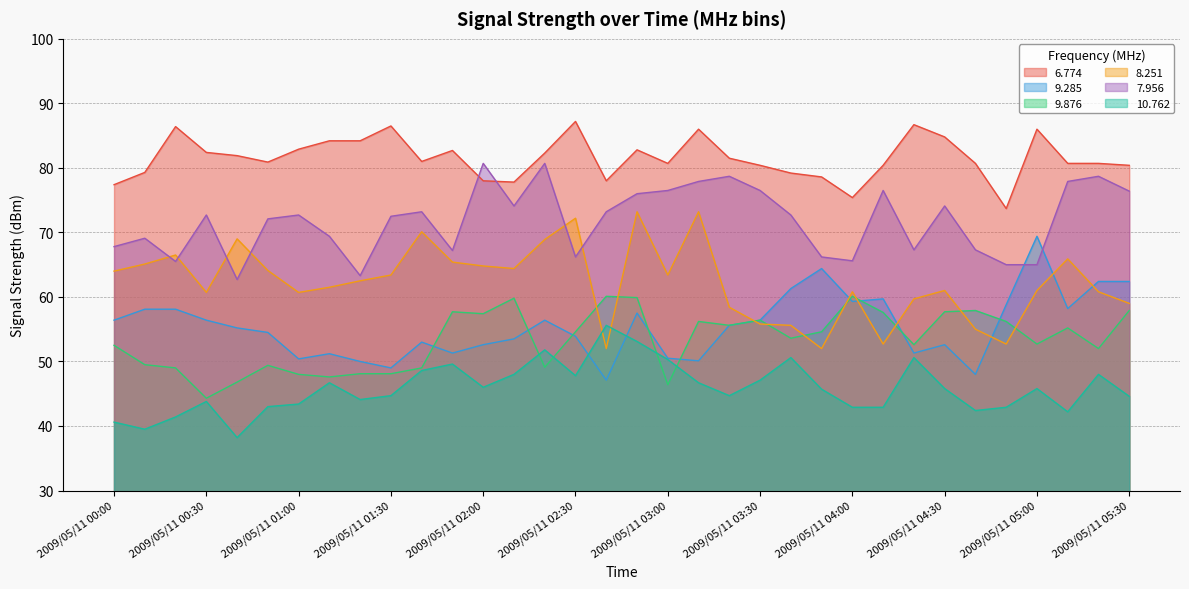

At which category is the sum across all series the highest?

2009/05/11 02:50